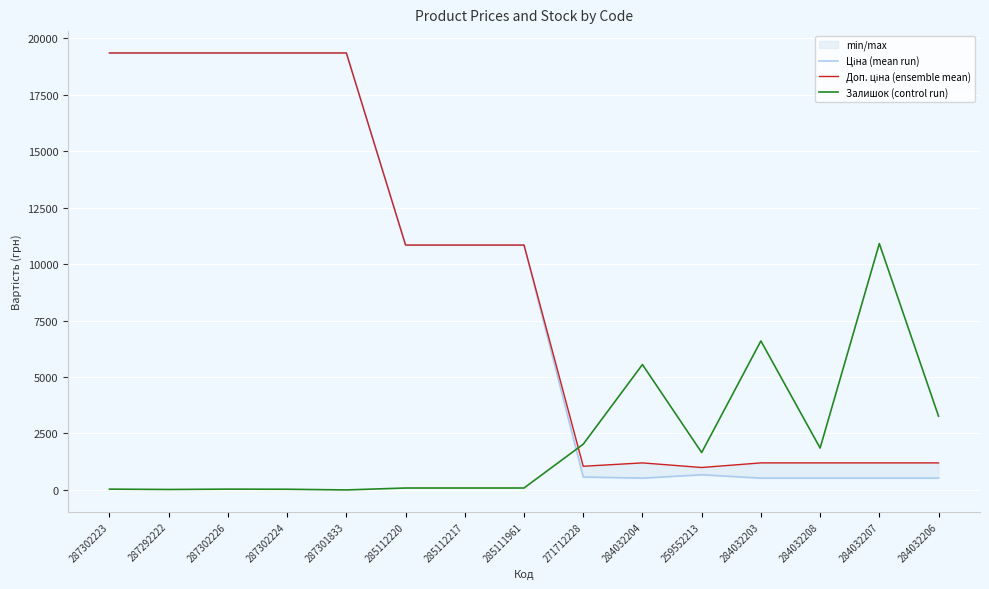

True or false: Ціна (mean run) has more than 2 points higher than both neighbors.

False